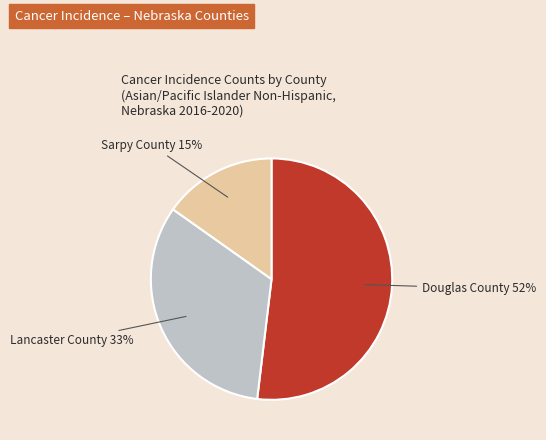

Is there any slice that represents more than half of the pie?

Yes